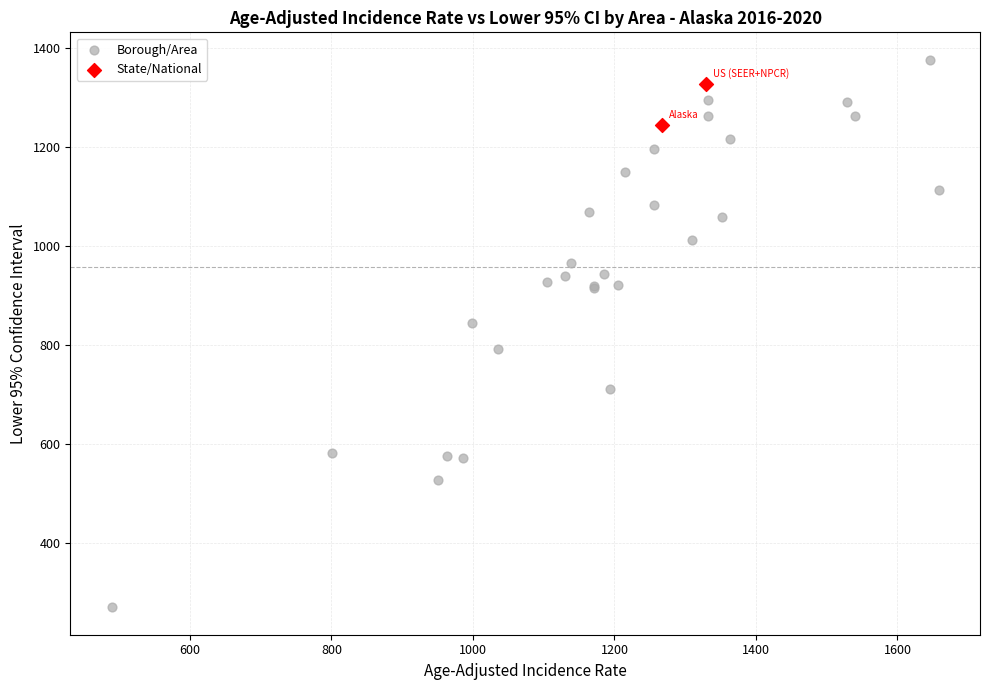

Which series has the widest spread of Y values?

Borough/Area